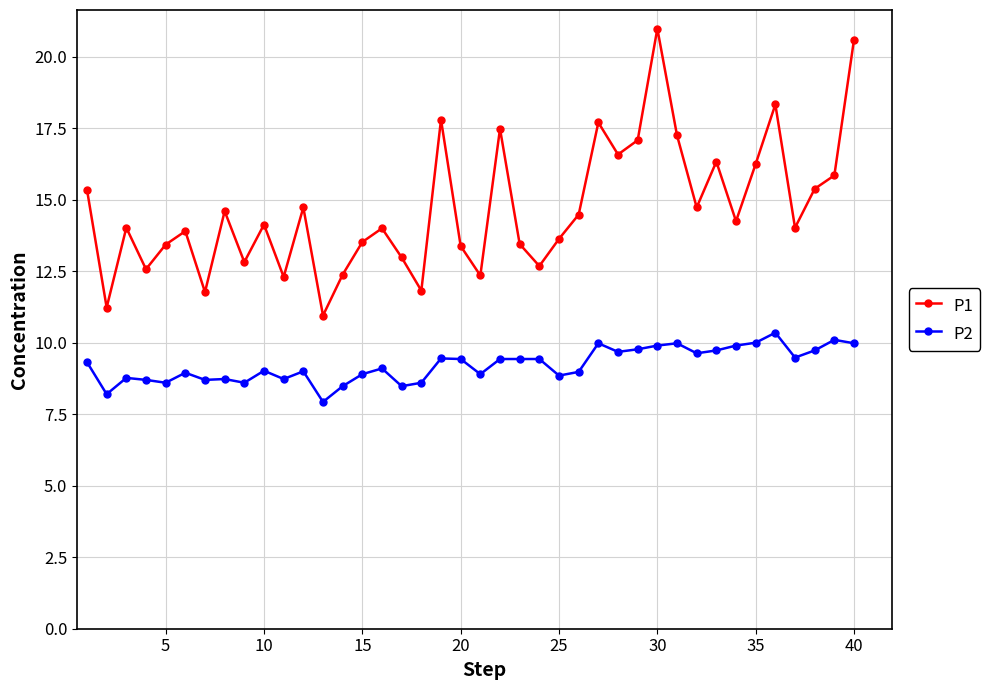

True or false: P2 and P1 intersect in this chart.

False